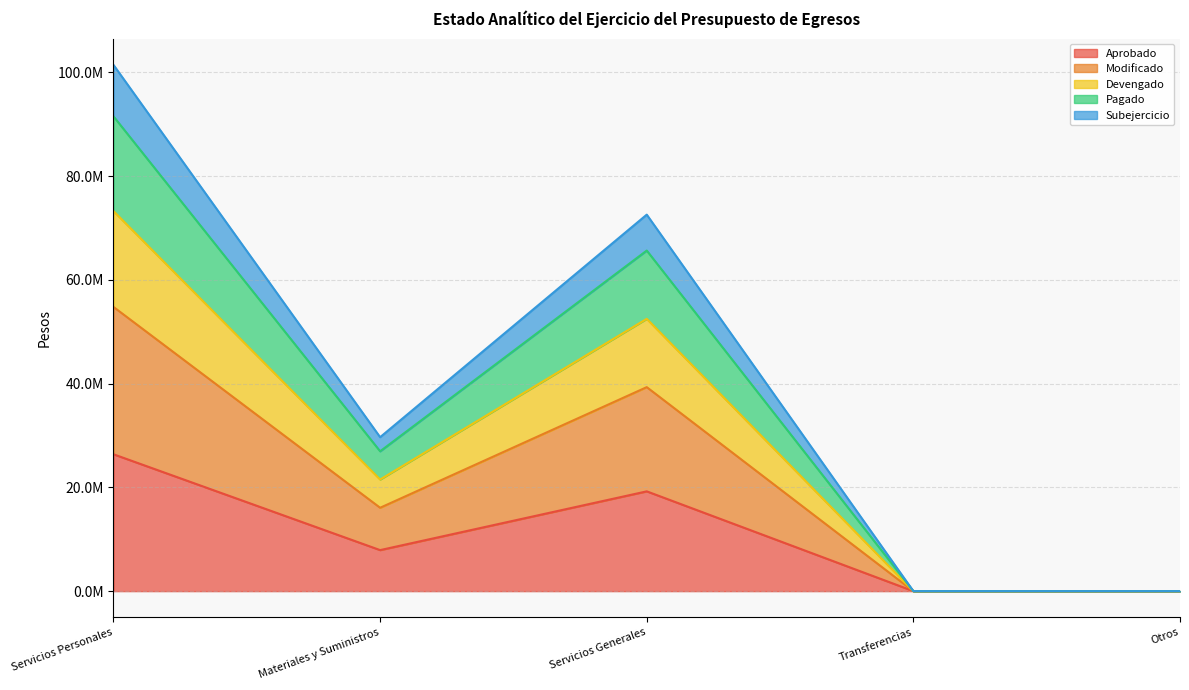

Between Servicios Personales and Otros, which is larger?

Servicios Personales